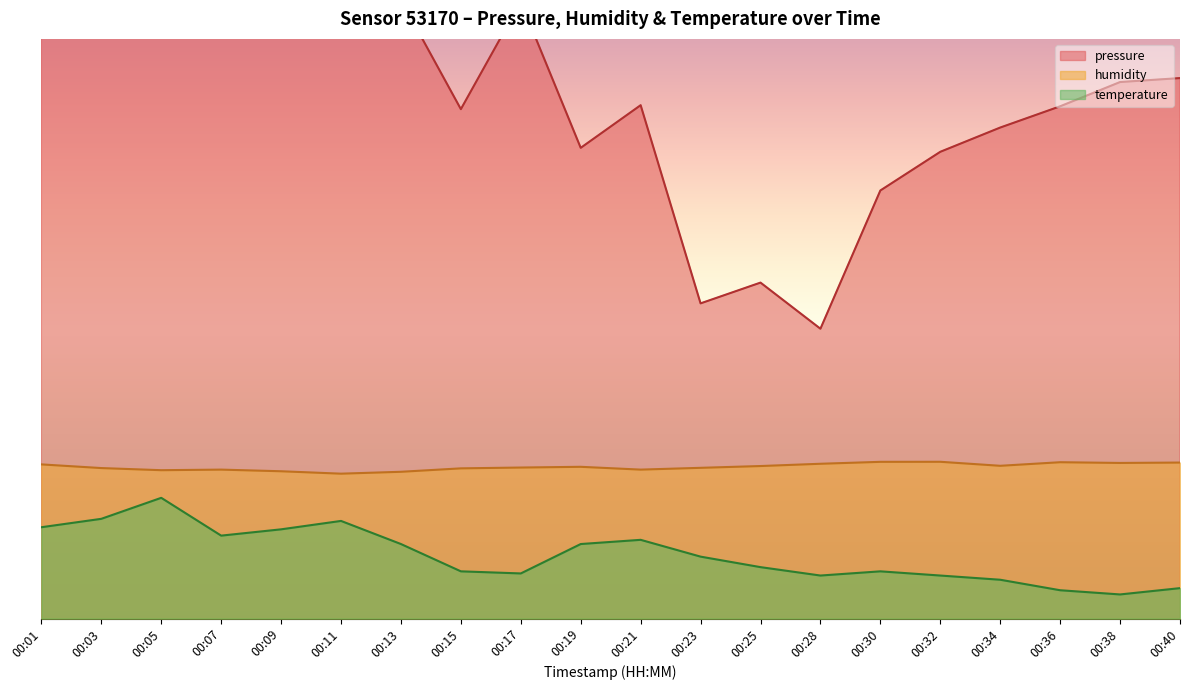

True or false: pressure has more than 2 interior local peaks.

True